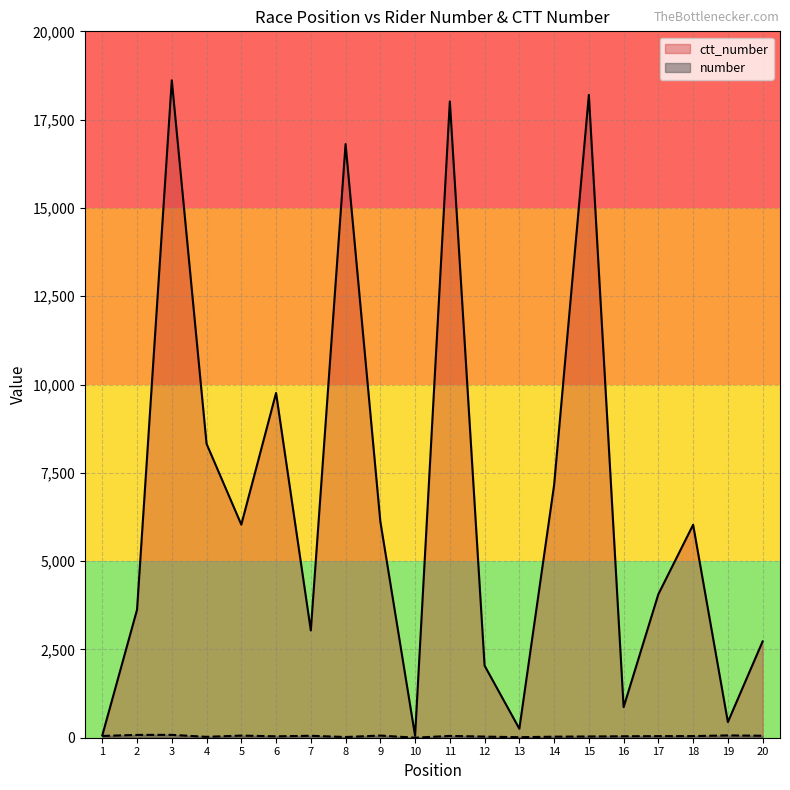

True or false: ctt_number has more than 0 interior local peaks.

True